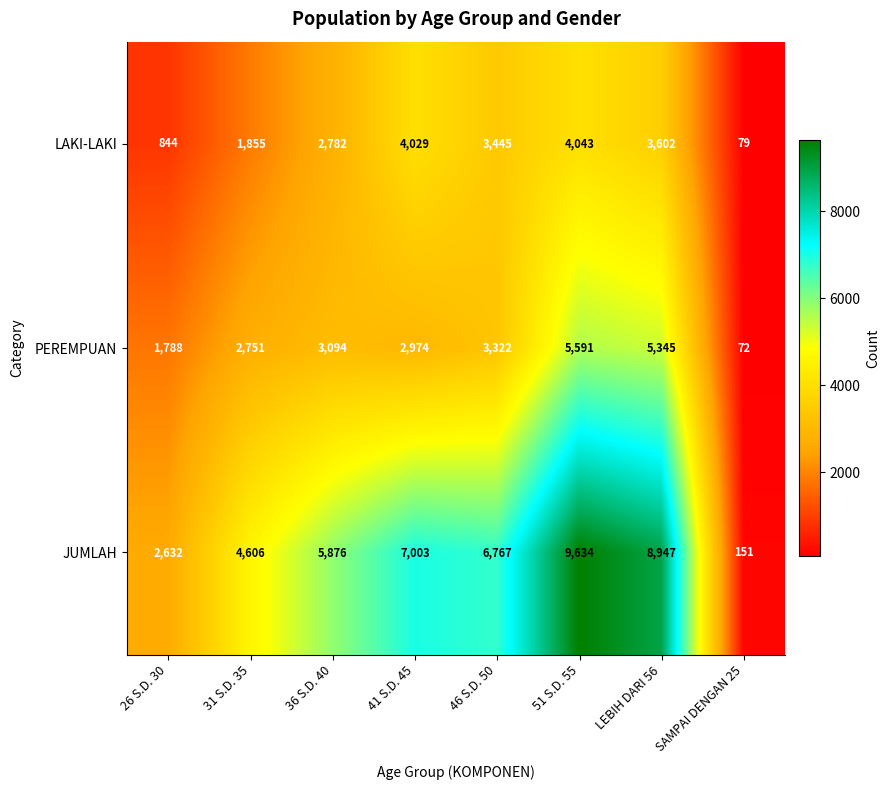

Reading left to right, list all the values displayed in this chart.

LAKI-LAKI: 26 S.D. 30=844	31 S.D. 35=1855	36 S.D. 40=2782	41 S.D. 45=4029	46 S.D. 50=3445	51 S.D. 55=4043	LEBIH DARI 56=3602	SAMPAI DENGAN 25=79
PEREMPUAN: 26 S.D. 30=1788	31 S.D. 35=2751	36 S.D. 40=3094	41 S.D. 45=2974	46 S.D. 50=3322	51 S.D. 55=5591	LEBIH DARI 56=5345	SAMPAI DENGAN 25=72
JUMLAH: 26 S.D. 30=2632	31 S.D. 35=4606	36 S.D. 40=5876	41 S.D. 45=7003	46 S.D. 50=6767	51 S.D. 55=9634	LEBIH DARI 56=8947	SAMPAI DENGAN 25=151